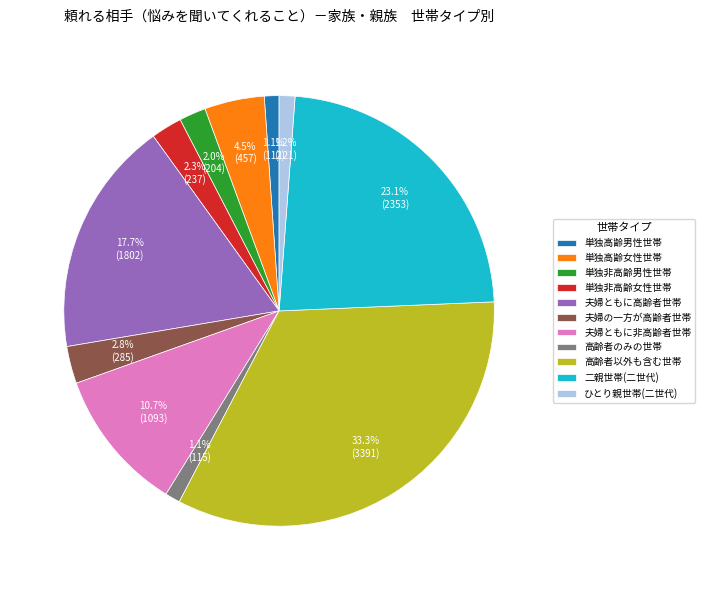

Is the sum of 単独高齢女性世帯 and 夫婦ともに非高齢者世帯 greater than half?

No